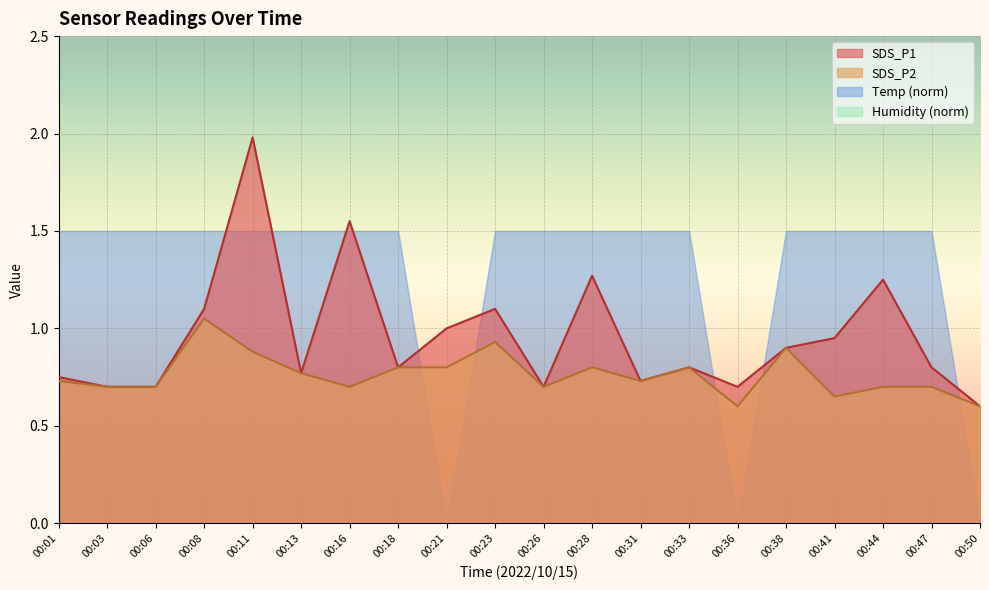

At which label does SDS_P1 reach its minimum?

00:50